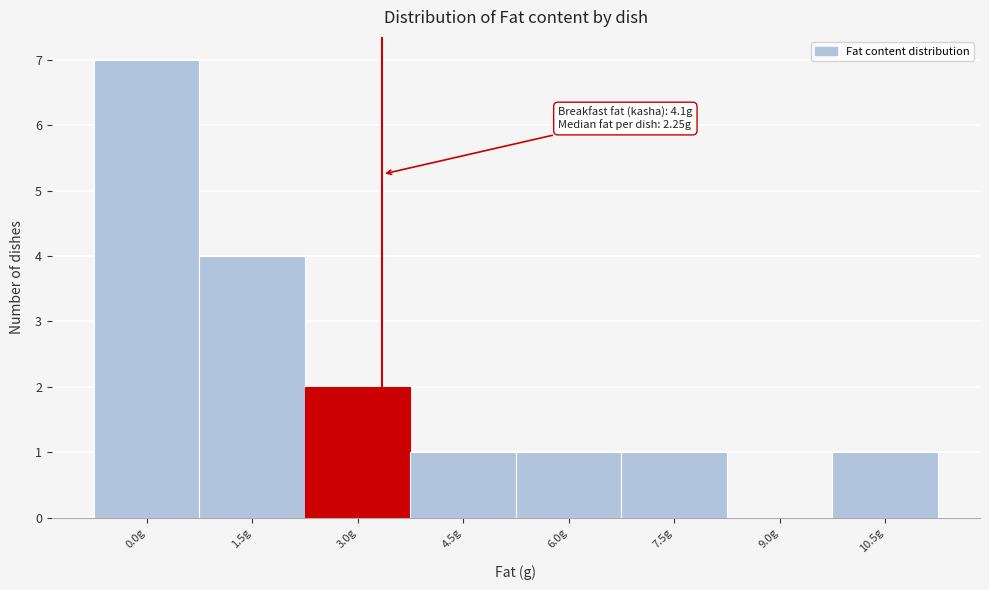

Reading left to right, extract all data points from this chart.

0.0g=7	1.5g=4	3.0g=2	4.5g=1	6.0g=1	7.5g=1	9.0g=0	10.5g=1